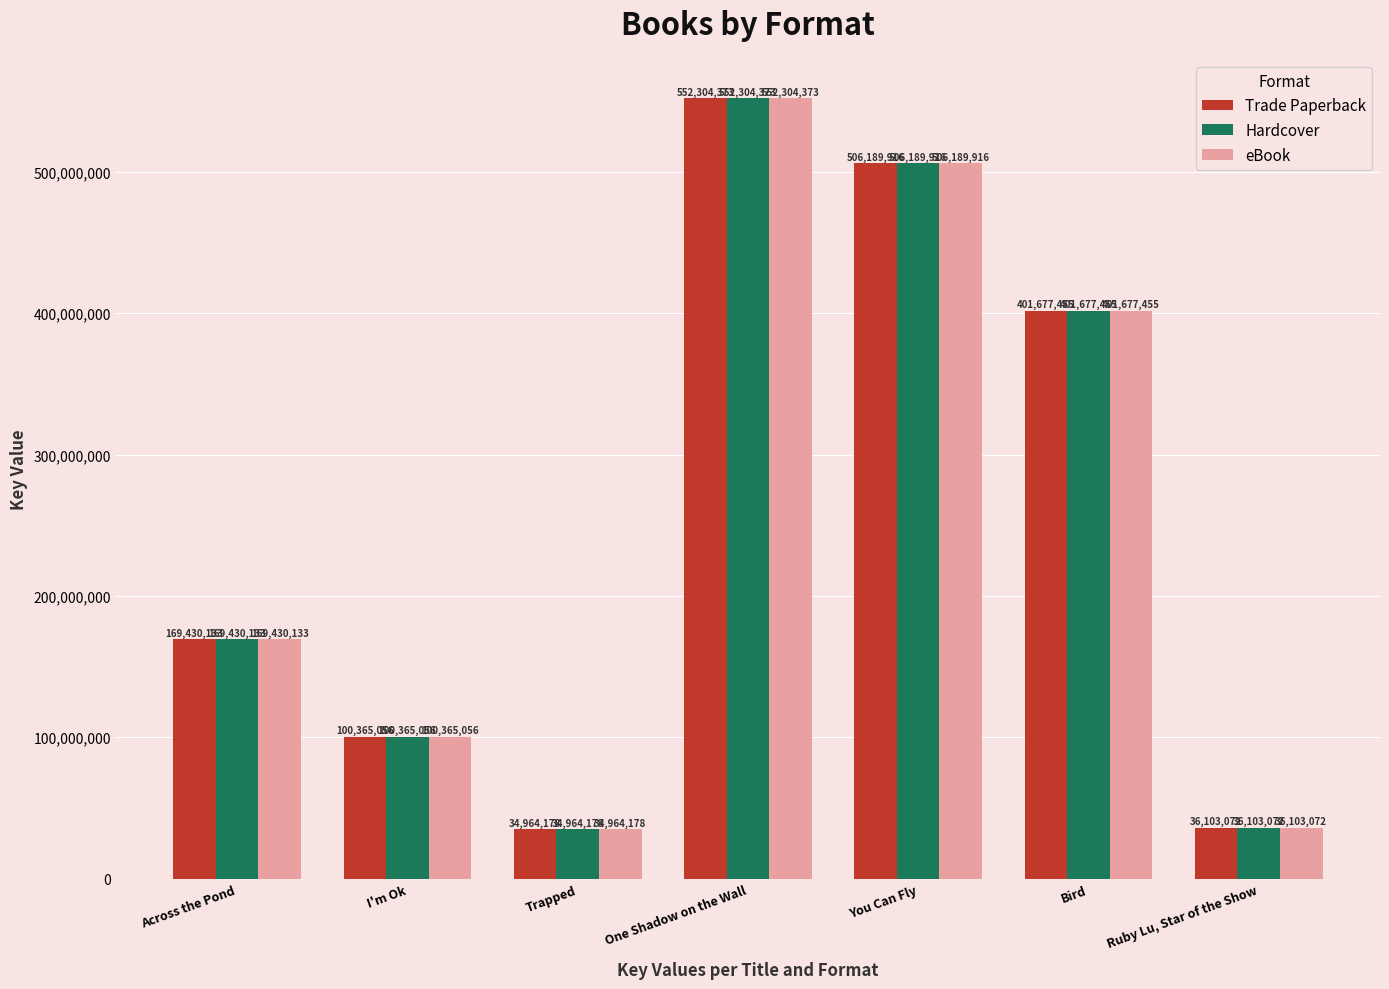

What is the sum of all eBook values?

1801034183